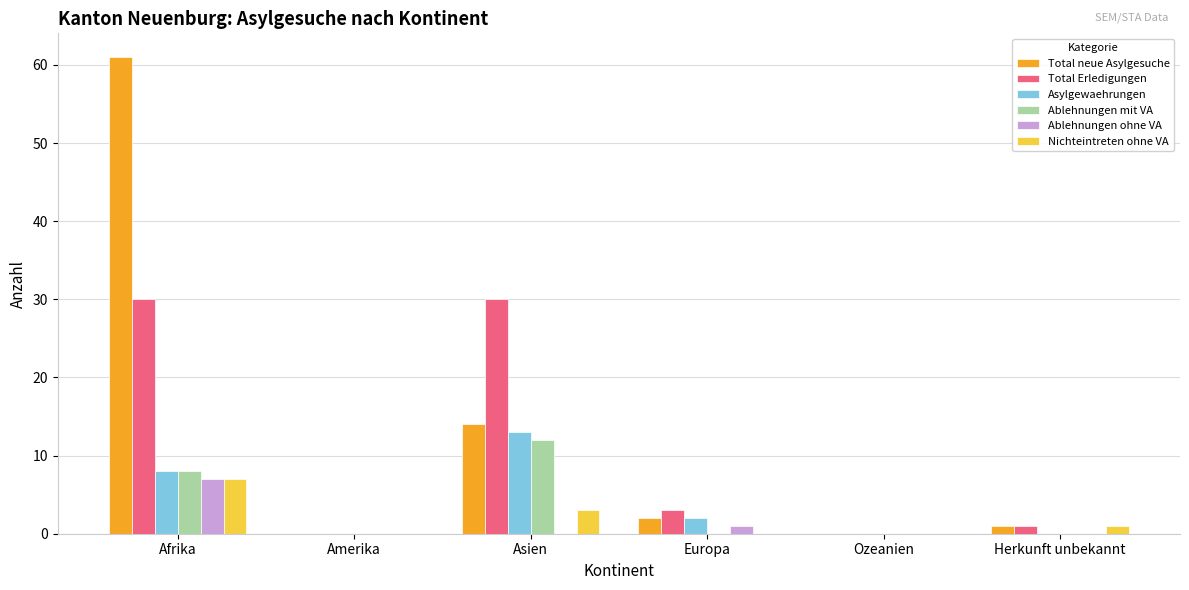

What is the highest value of the Total Erledigungen series?

30